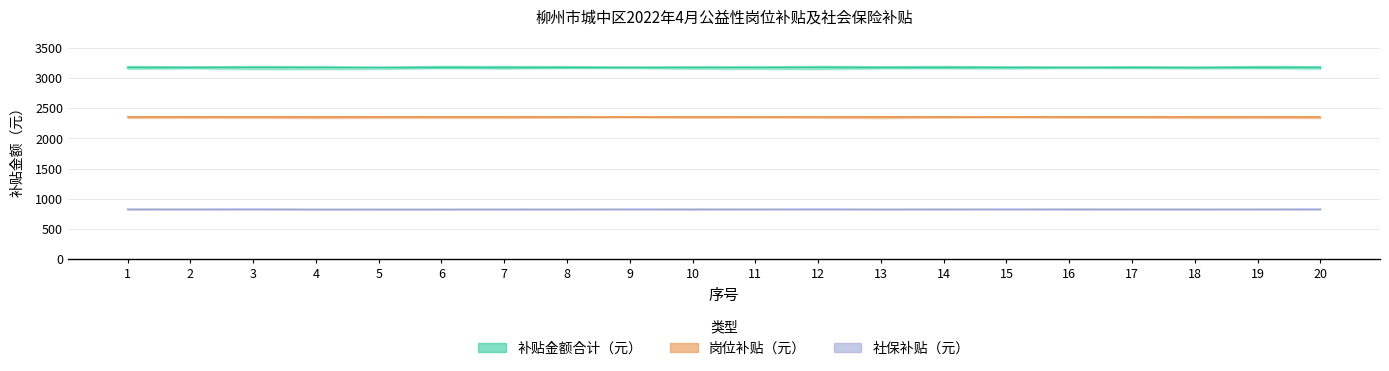

True or false: 补贴金额合计（元） has more than 0 interior local peaks.

False